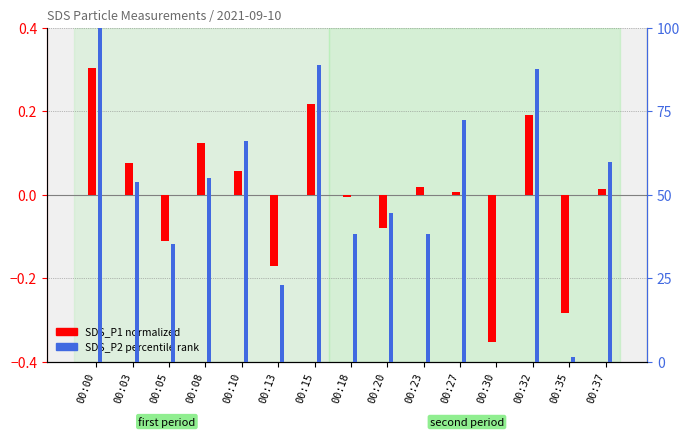

Rank the series at 00:08 from lowest to highest value.

SDS_P1 (normalized), SDS_P2 rank